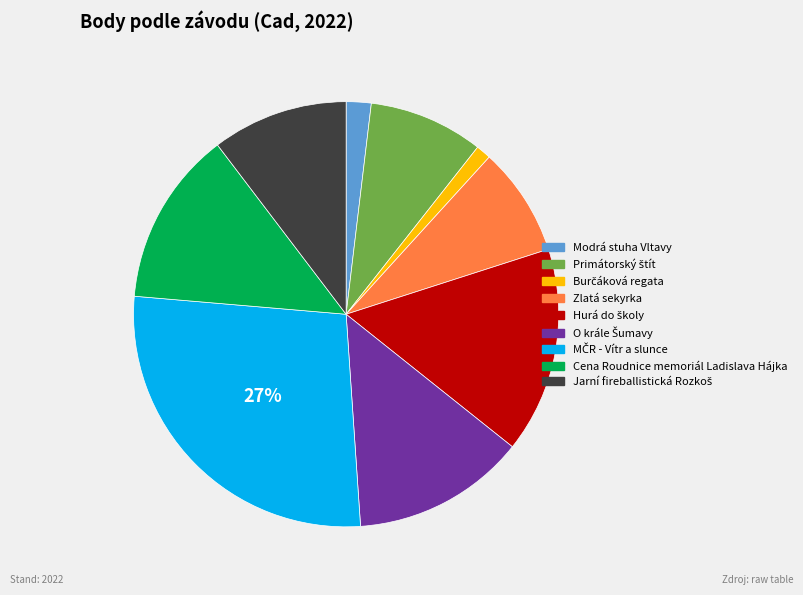

Between Modrá stuha Vltavy and Zlatá sekyrka, which is larger?

Zlatá sekyrka